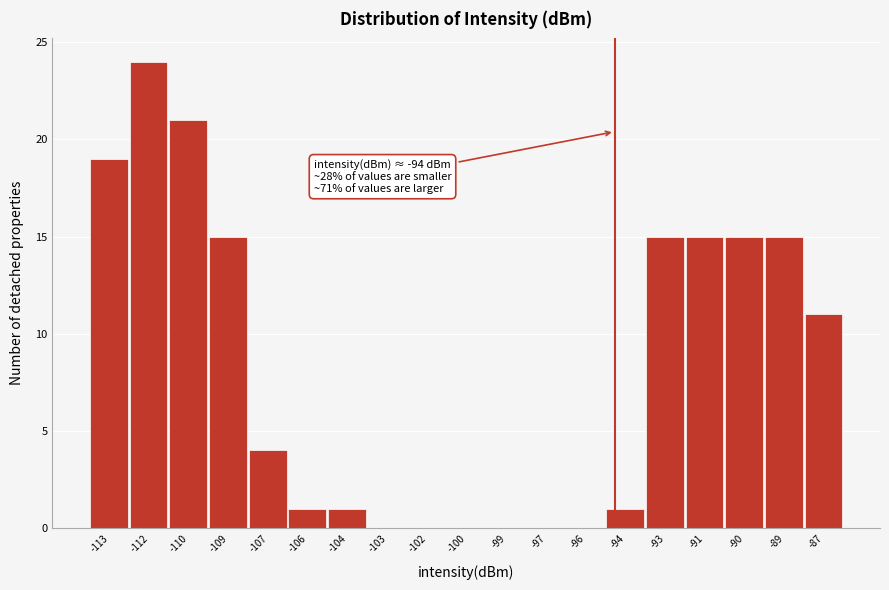

Reading right to left, what are all the values shown in this chart?

-87=11	-89=15	-90=15	-91=15	-93=15	-94=1	-96=0	-97=0	-99=0	-100=0	-102=0	-103=0	-104=1	-106=1	-107=4	-109=15	-110=21	-112=24	-113=19